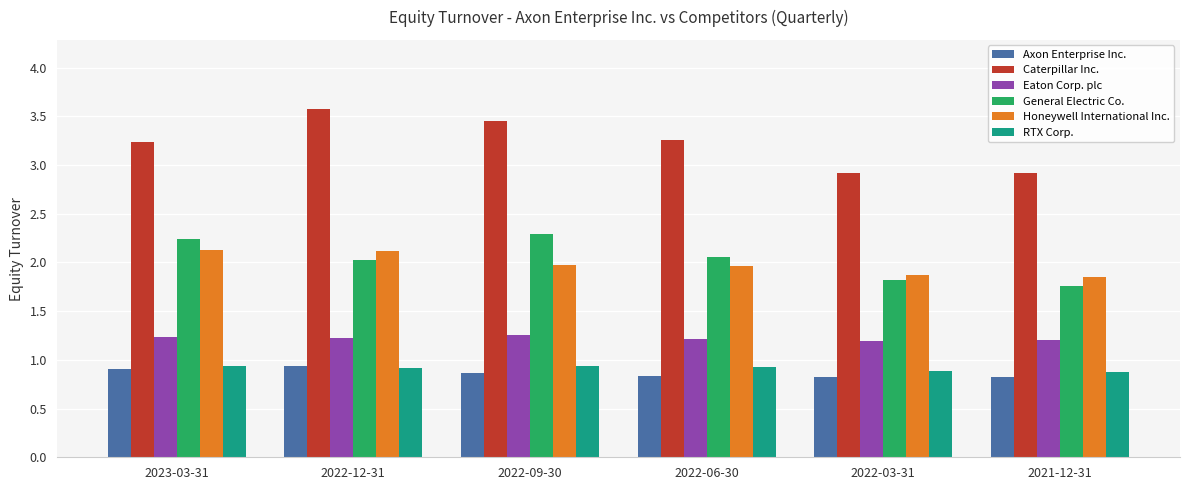

Is the value of Axon Enterprise Inc. at 2022-09-30 greater than the value of Caterpillar Inc. at 2021-12-31?

No